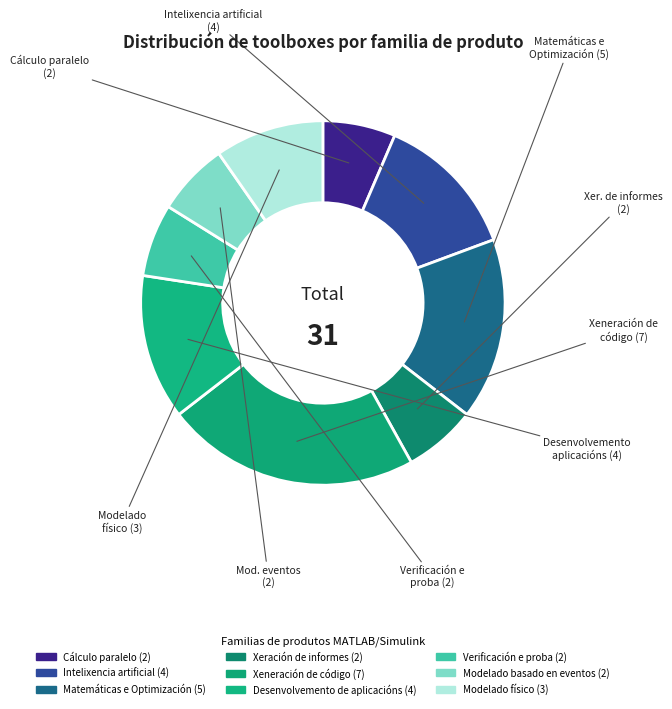

What is the change in value from Matemáticas e Optimización to Xeneración de código?

+2